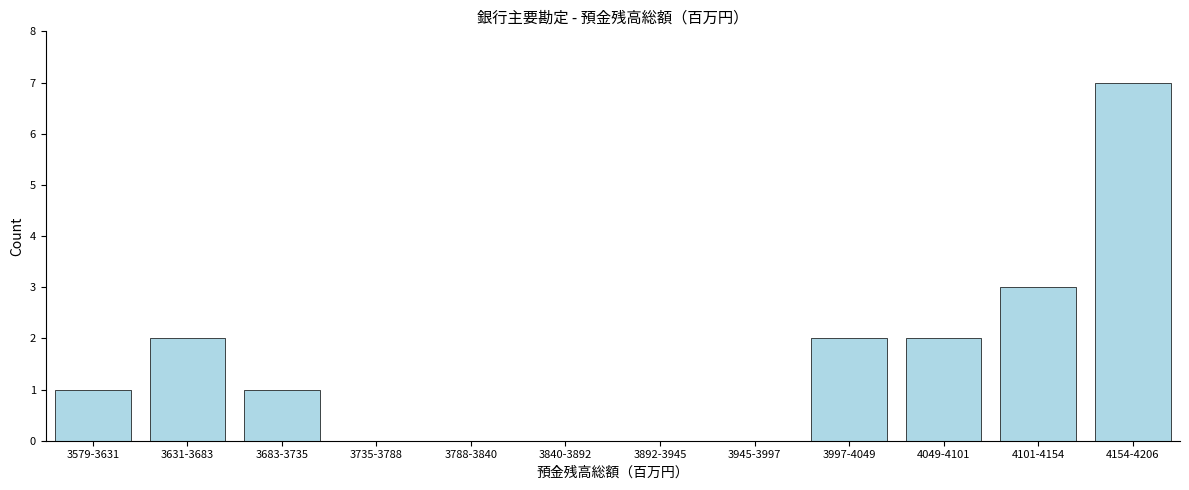

Reading left to right, extract all data points from this chart.

3579-3631=1	3631-3683=2	3683-3735=1	3735-3788=0	3788-3840=0	3840-3892=0	3892-3945=0	3945-3997=0	3997-4049=2	4049-4101=2	4101-4154=3	4154-4206=7